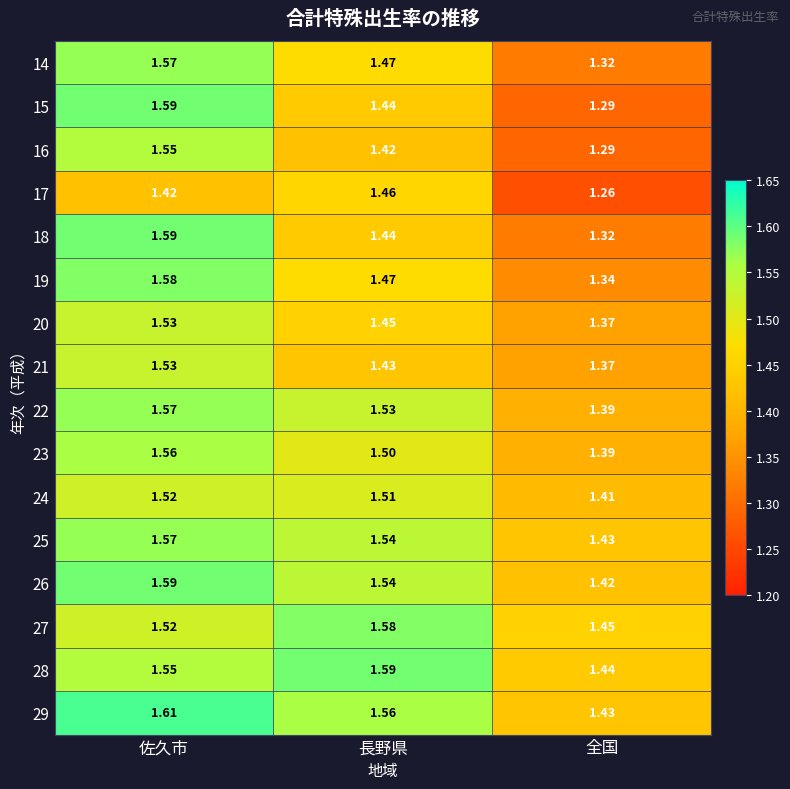

Is the value of 25 at 長野県 greater than the value of 16 at 全国?

Yes